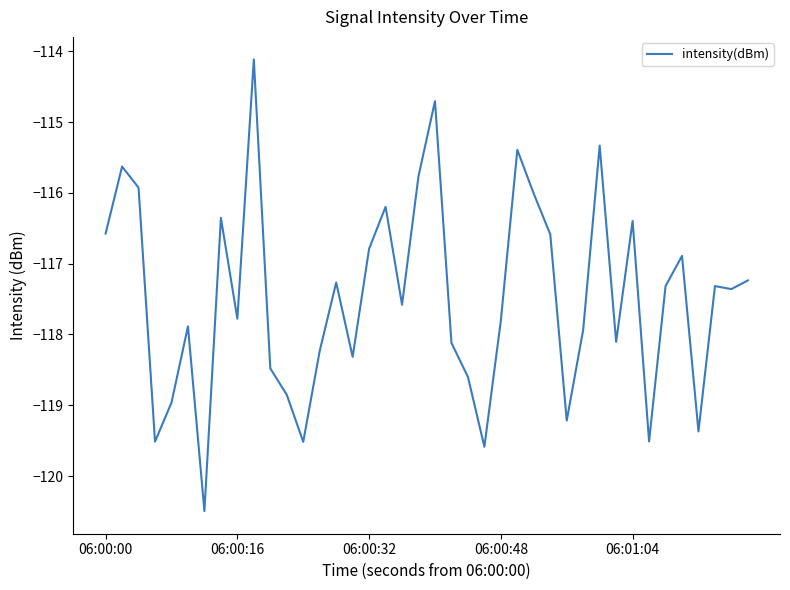

What is the difference between the second highest and second lowest values?

4.9